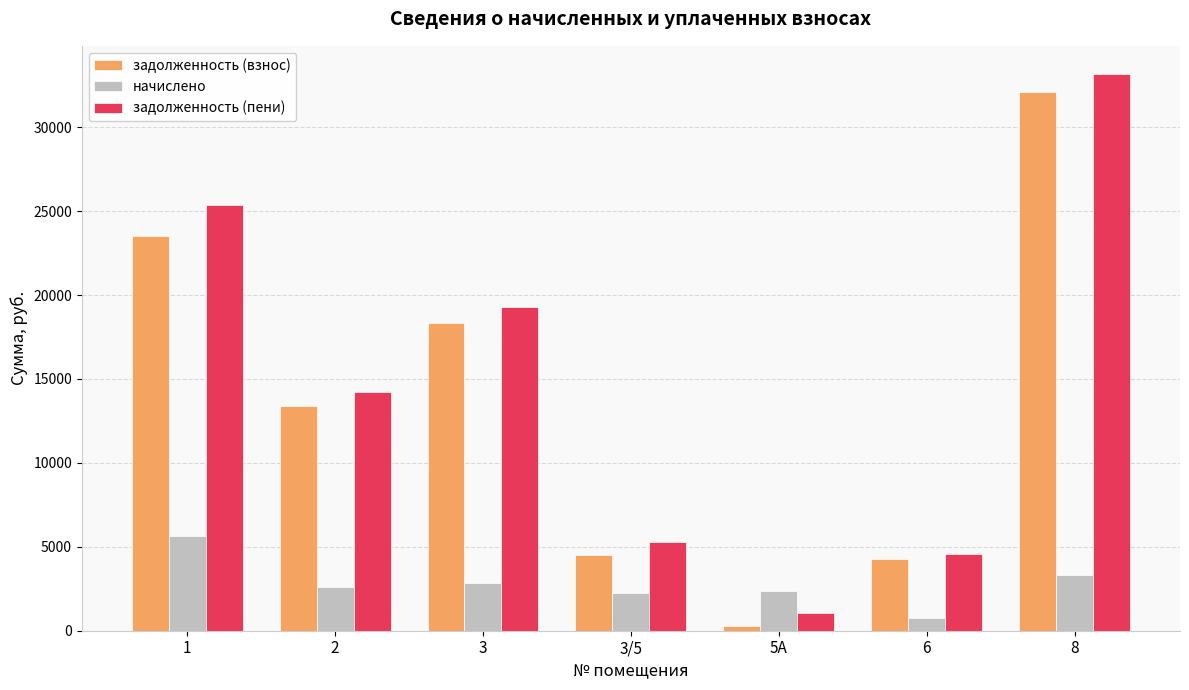

What position from the left is 2?

2